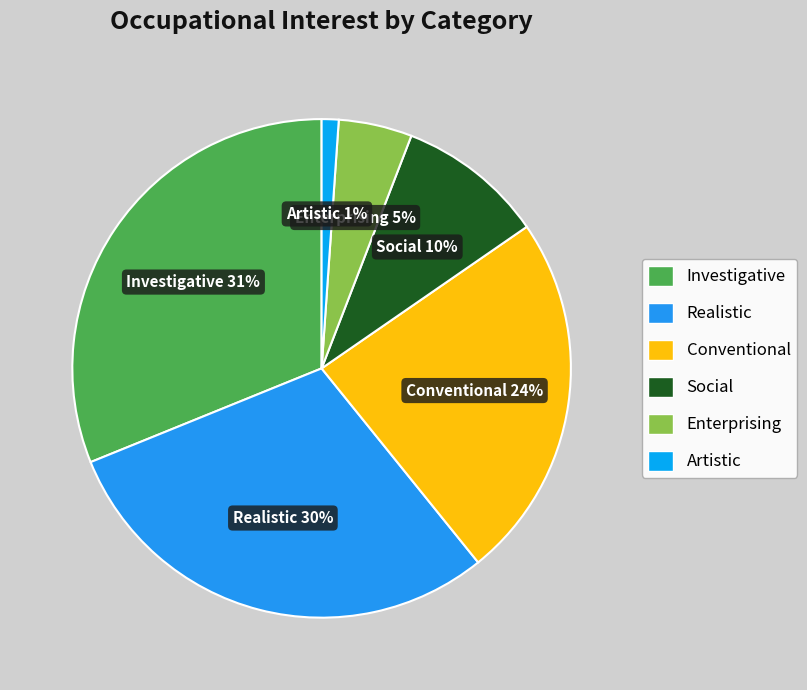

To the nearest percent, what is the difference between the largest and smallest slice percentages?

30%